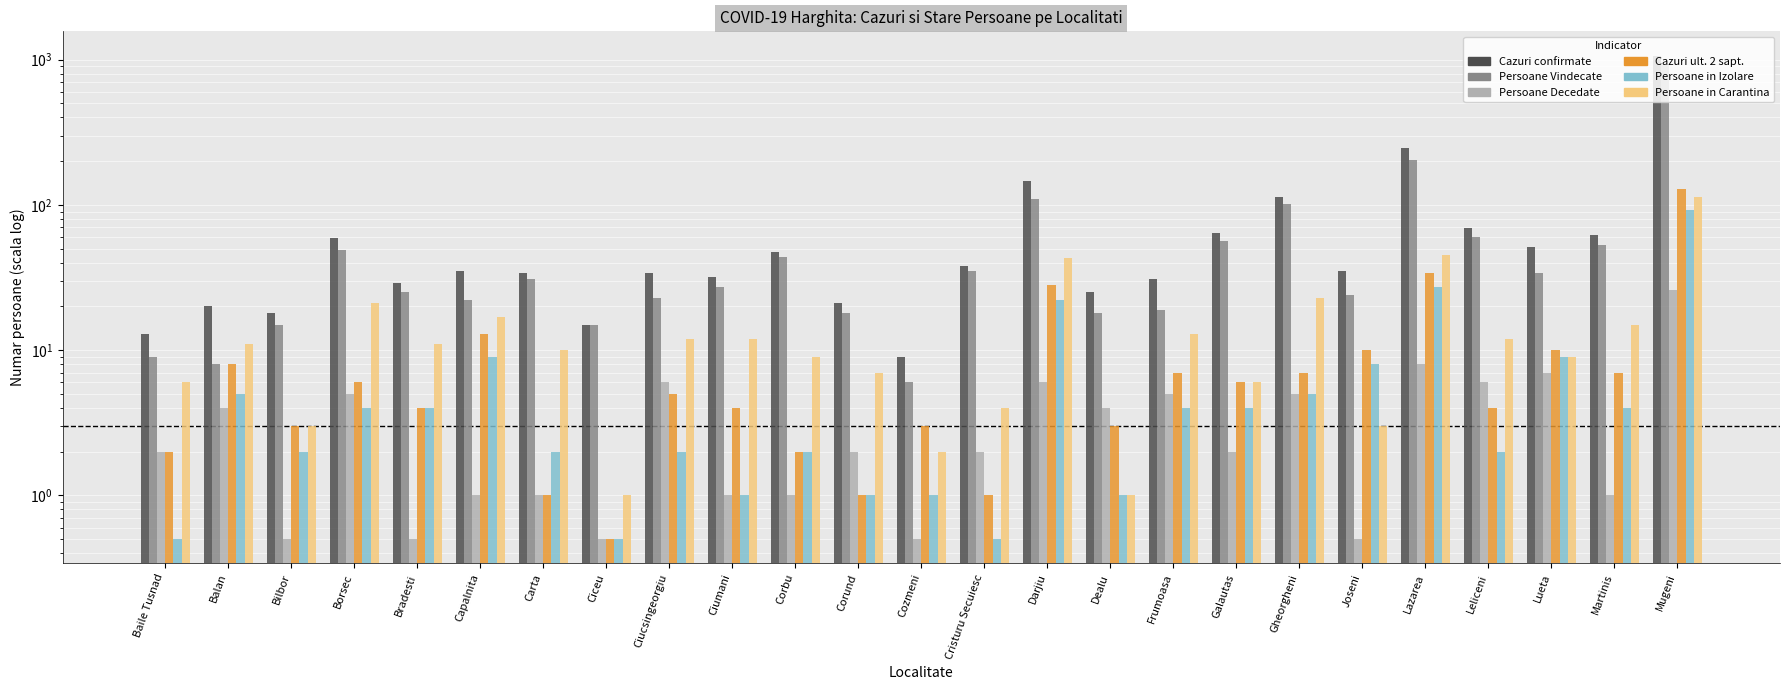

At how many categories does at least one series exceed 4?

25